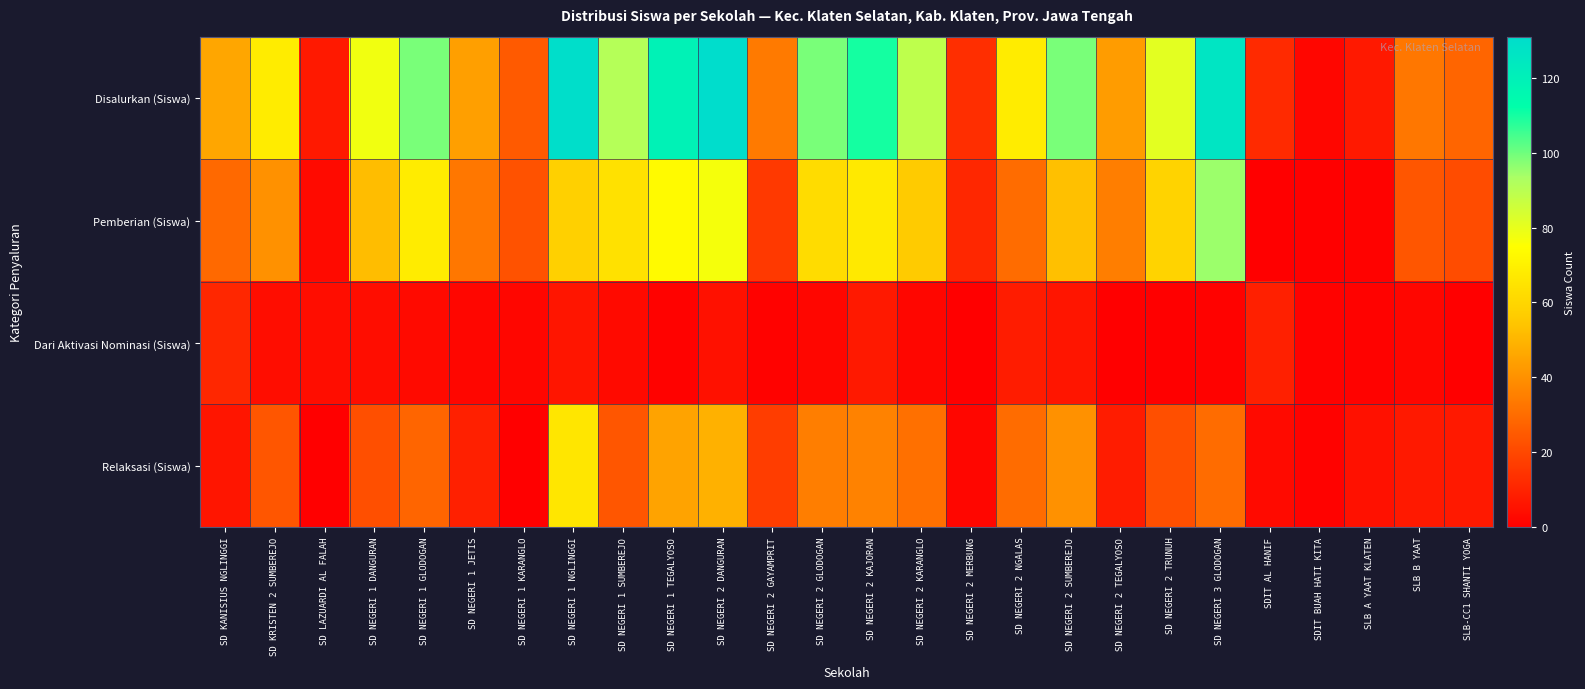

At which category is the sum across all series the highest?

SD NEGERI 2 DANGURAN